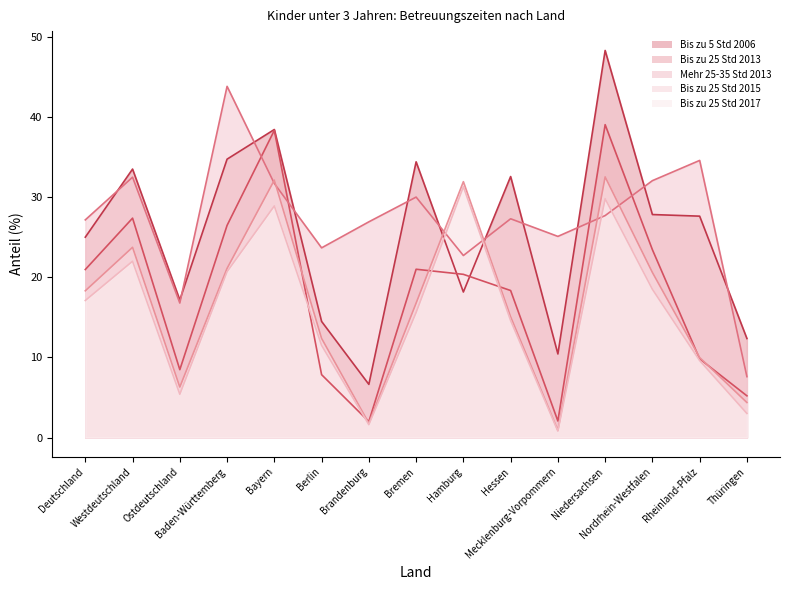

What are all the series names shown in the legend?

Bis zu 5 Std 2006, Bis zu 25 Std 2013, Mehr 25-35 Std 2013, Bis zu 25 Std 2015, Bis zu 25 Std 2017